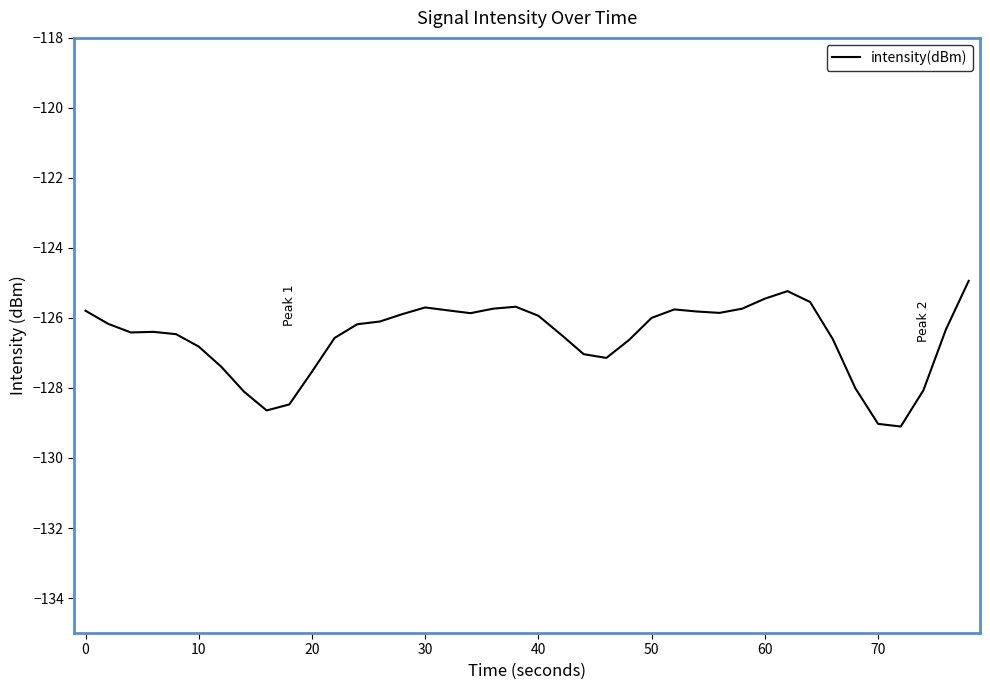

What is the minimum value shown in the chart?

-129.1